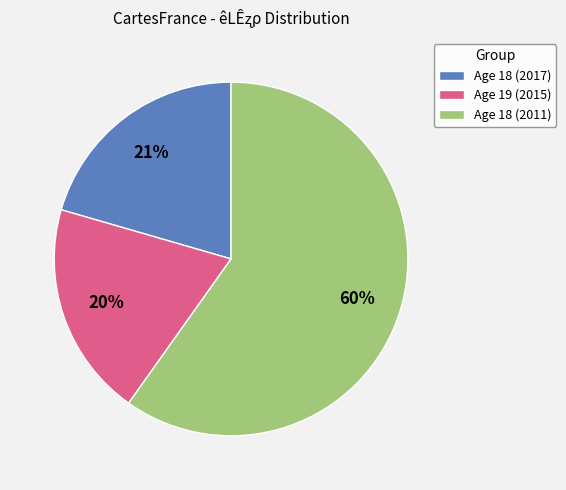

The Age 19 (2015) slice represents 25% of the pie. True or false?

False